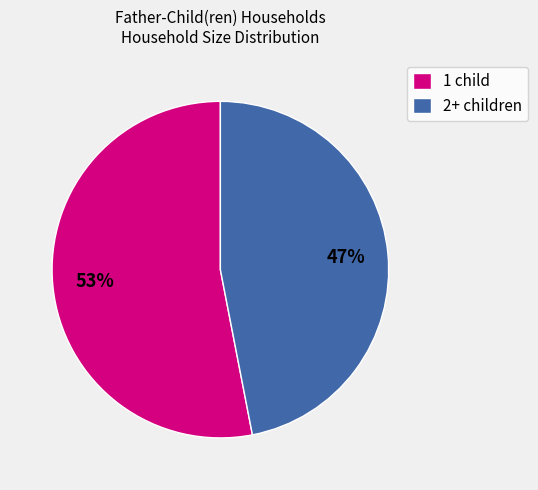

Is it true that 2+ children is 41% of the pie?

False